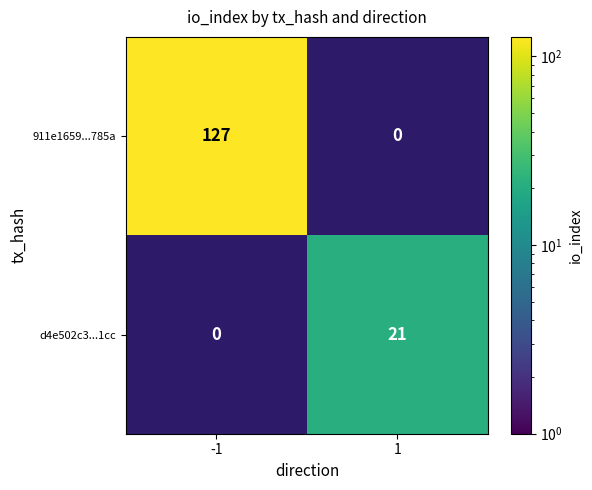

True or false: d4e502c3...1cc has a value of 28 at 1.

False